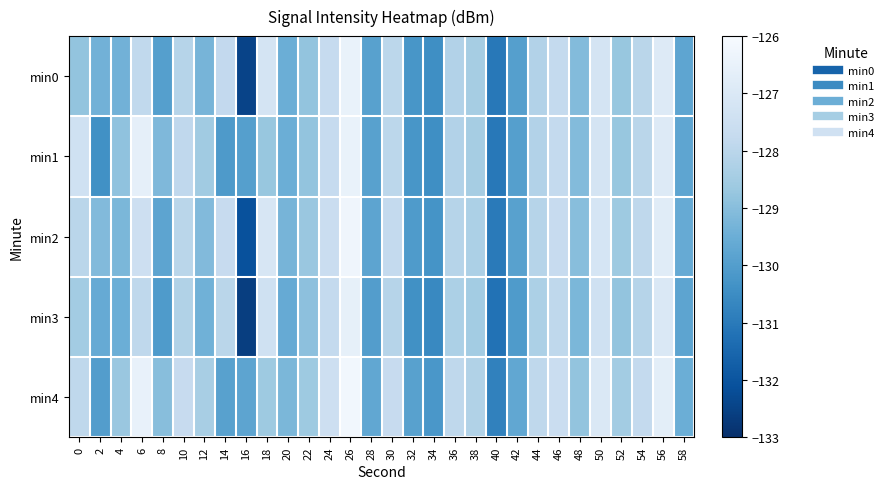

How many series are shown in this chart?

5